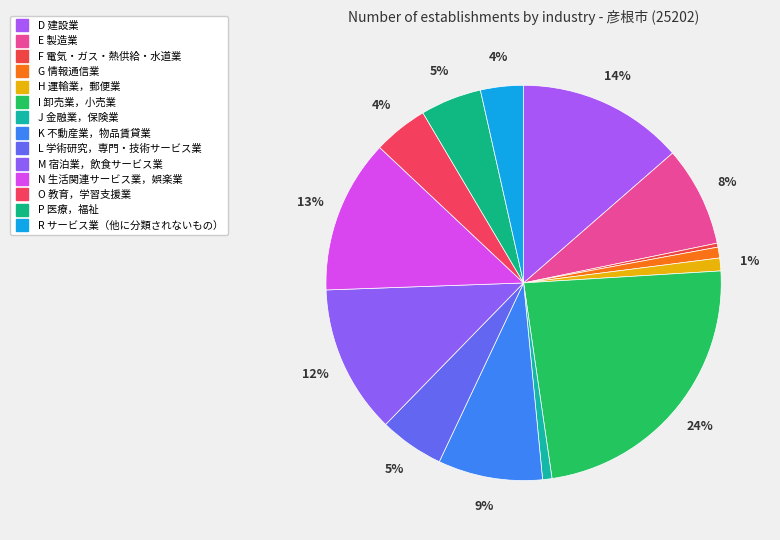

Which slice is the smallest?

F 電気・ガス・熱供給・水道業